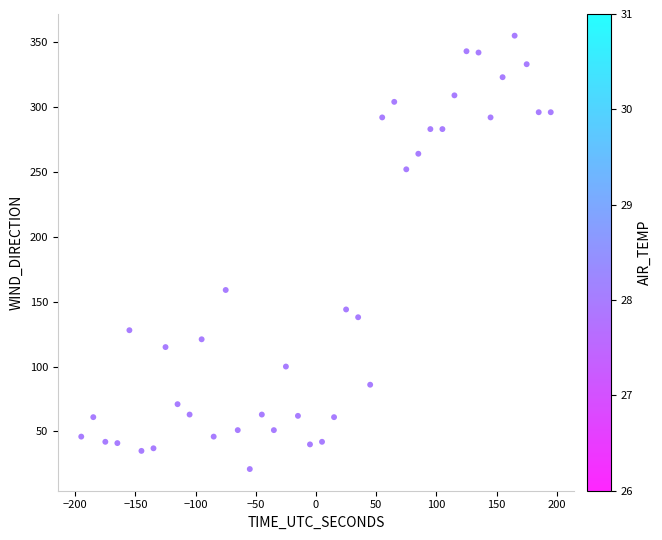

What Y value in the scatter plot is closest to 188?

159